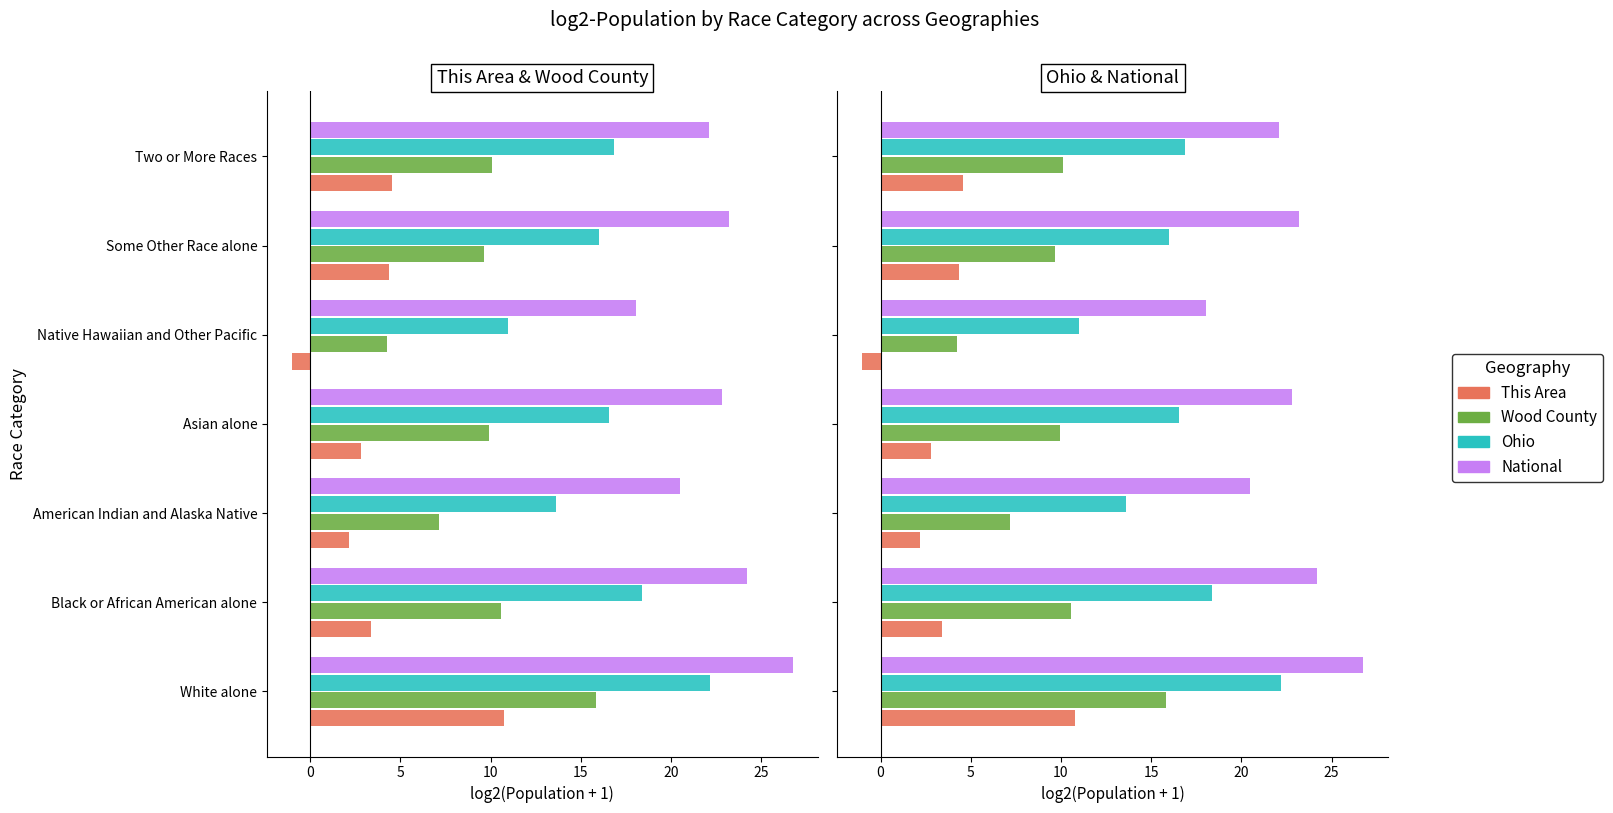

Is the value of Wood County at White alone greater than the value of National at Black or African American alone?

No